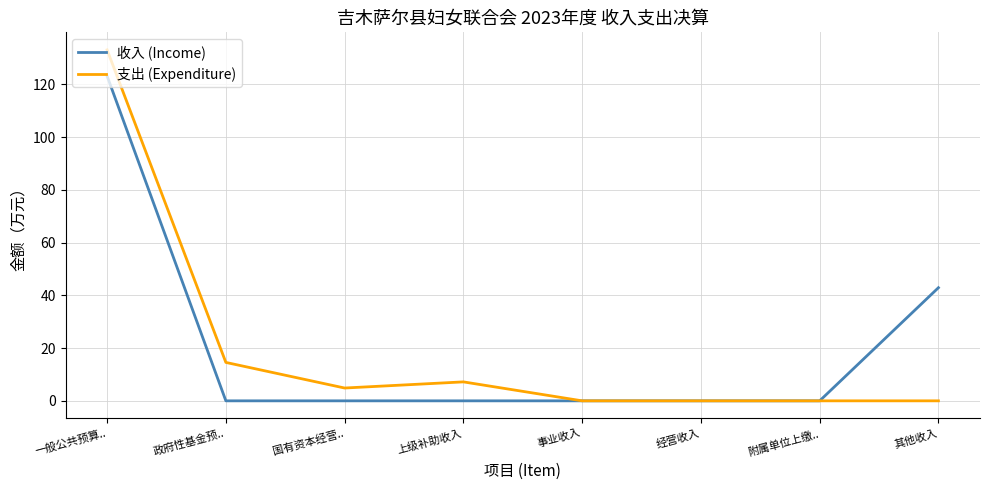

The 收入 (Income) series shows 73.2 at 上级补助收入. True or false?

False